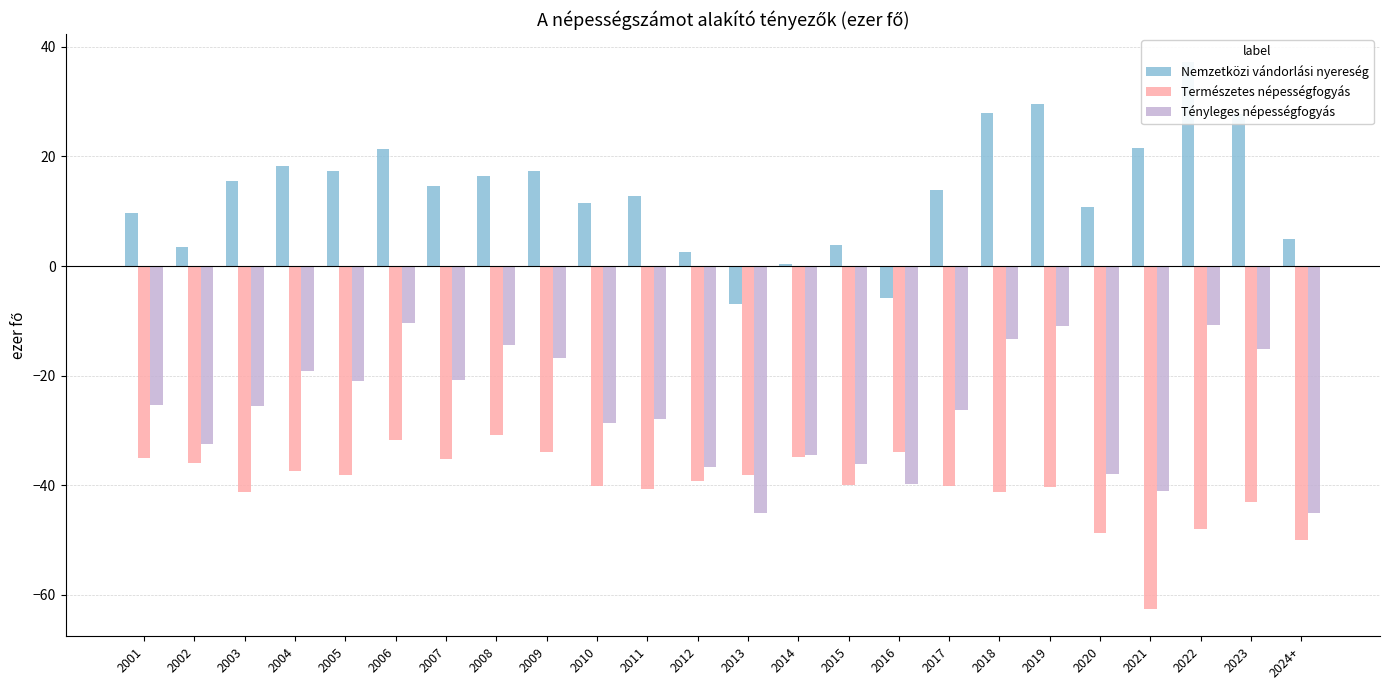

Which category has the lowest value across all series?

2021